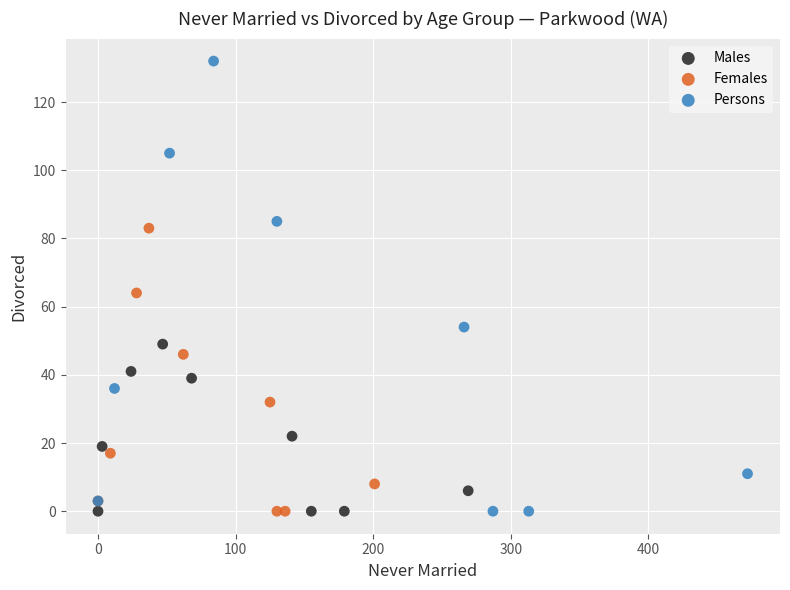

Which series contains the highest Y value?

Persons